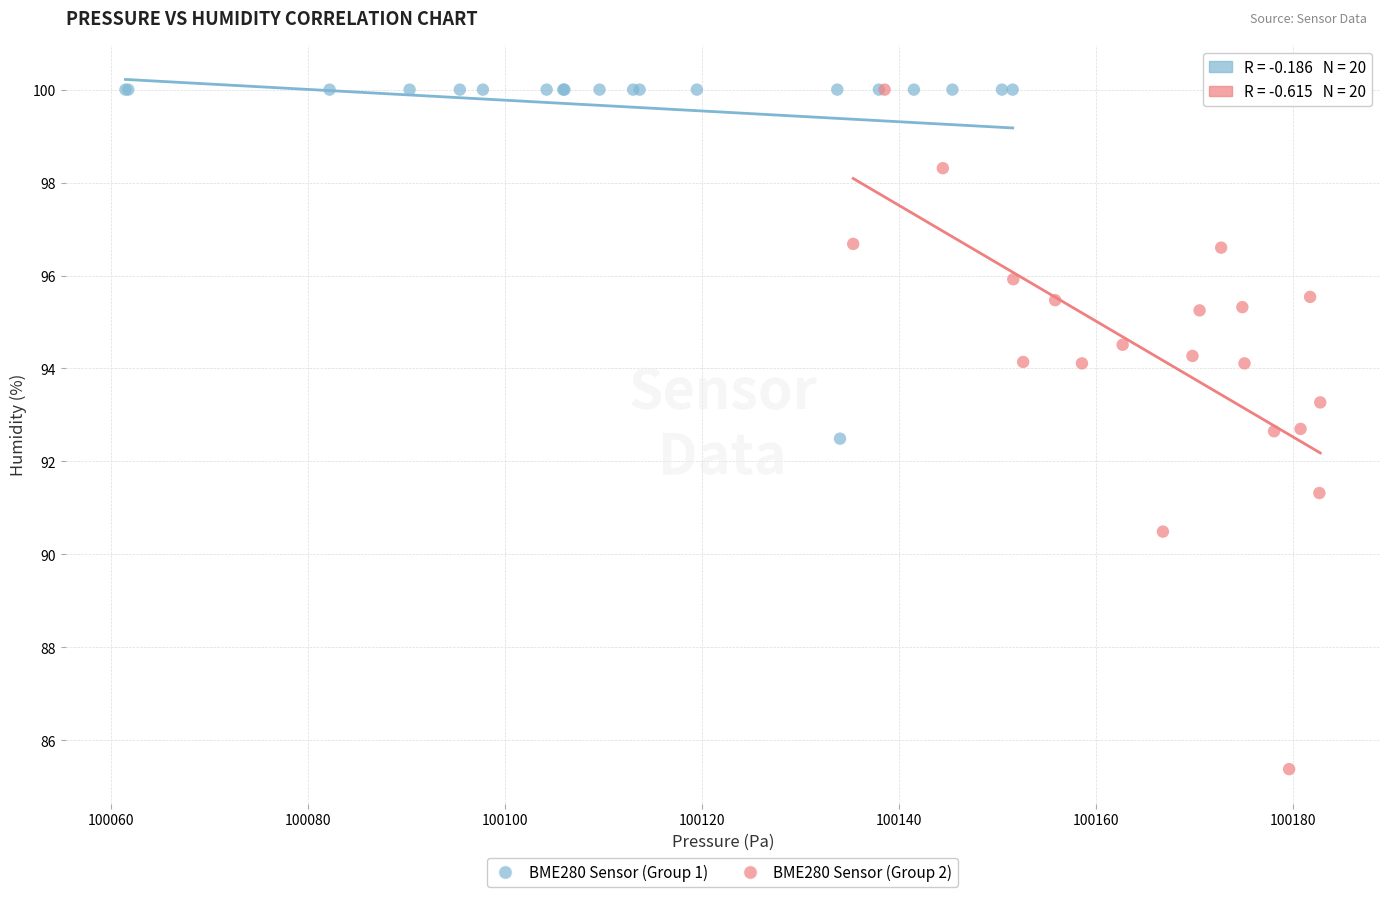

Which series has the largest Y range (max minus min)?

BME280 Sensor (Group 2)